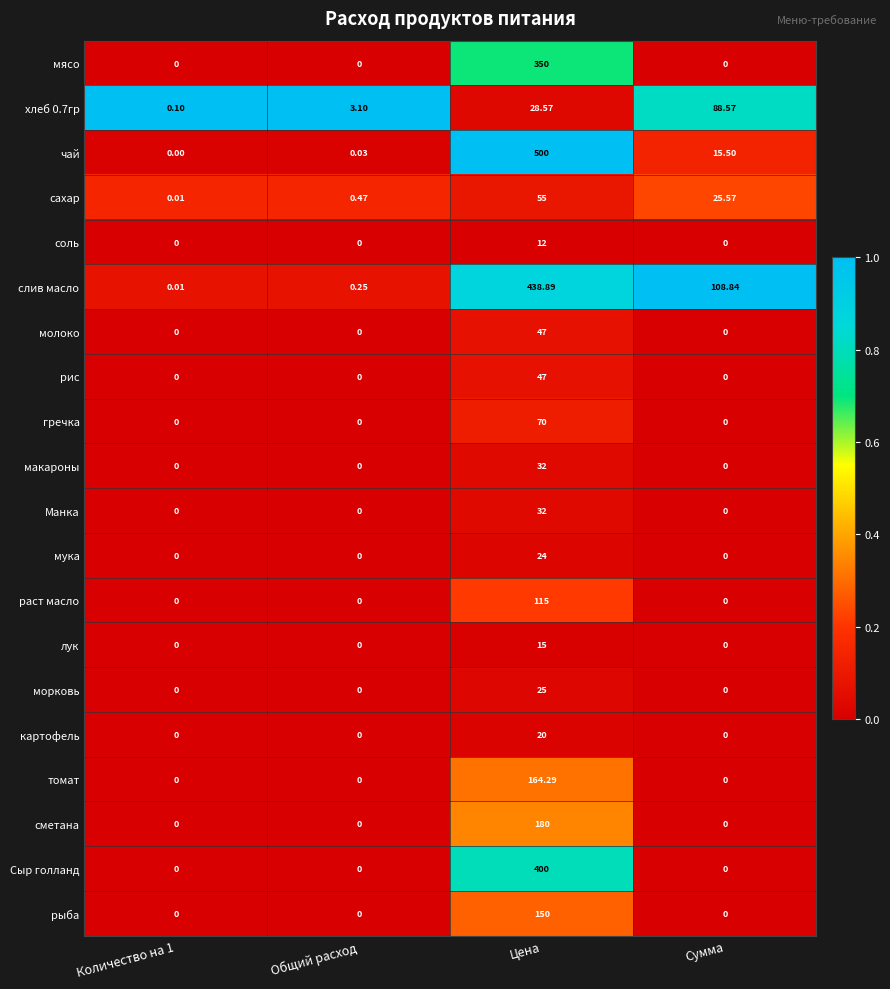

Which series changed the most between Количество на 1 and Цена?

чай